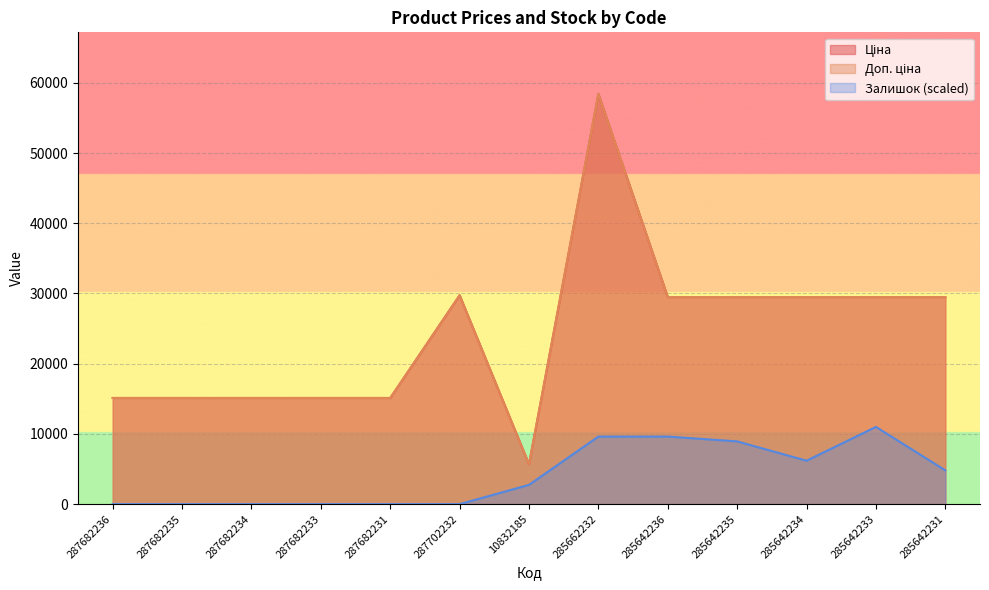

At which category does Ціна reach its first local valley?

10832185